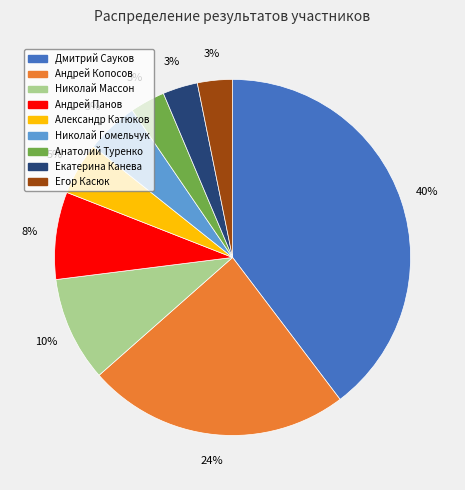

Is Егор Касюк the majority of the pie?

No